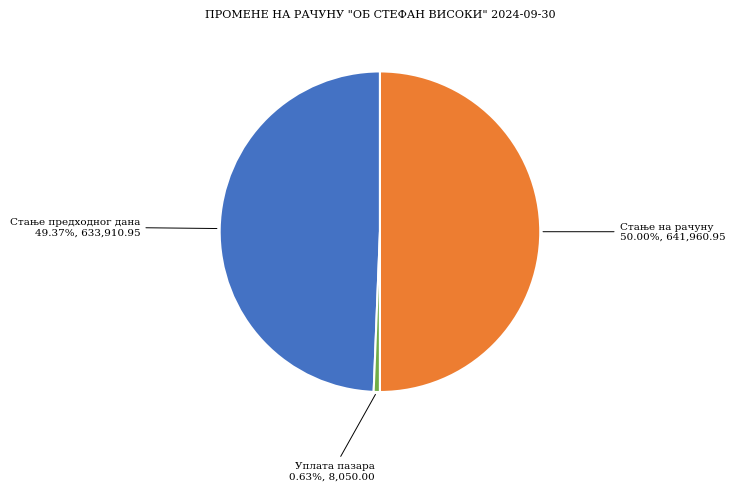

How many segments does this pie chart have?

3